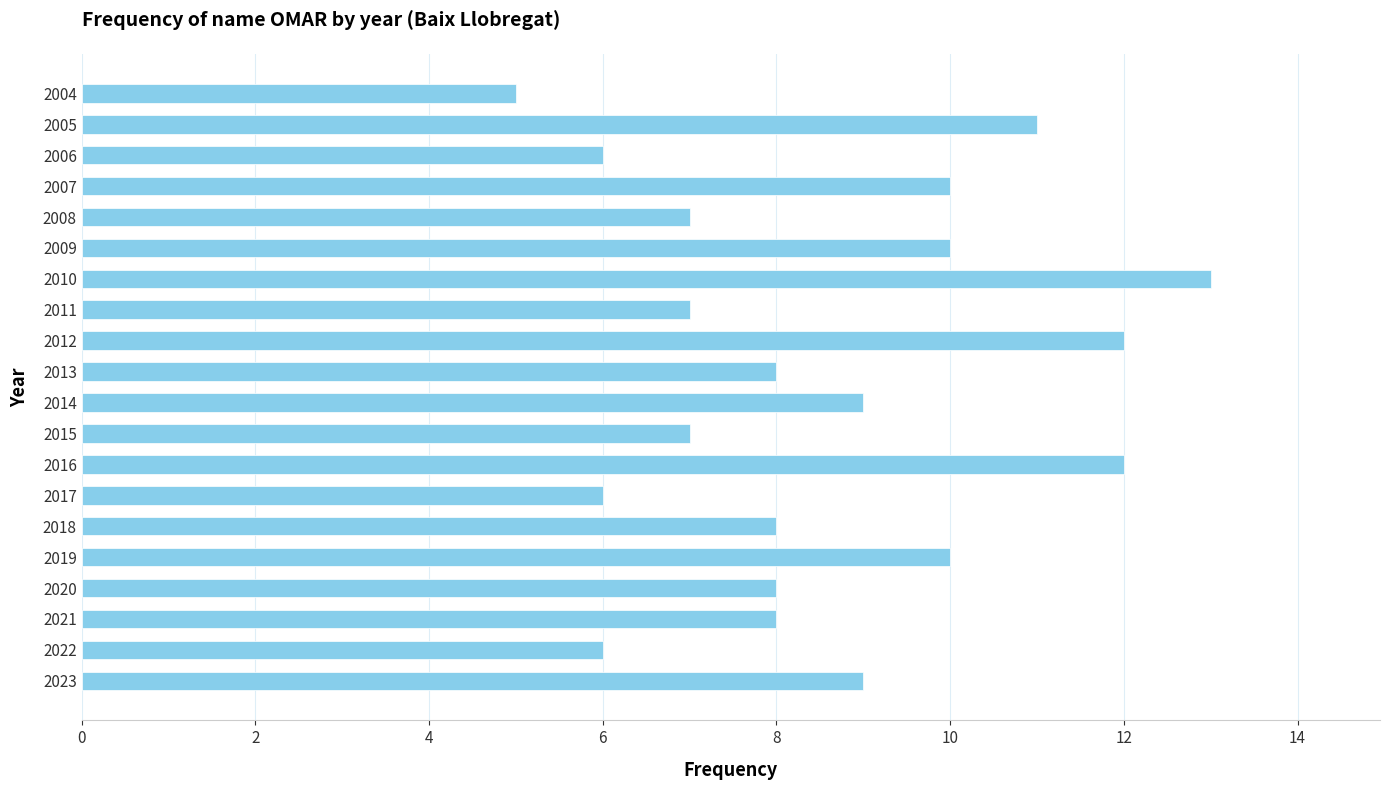

What is the average value?

9